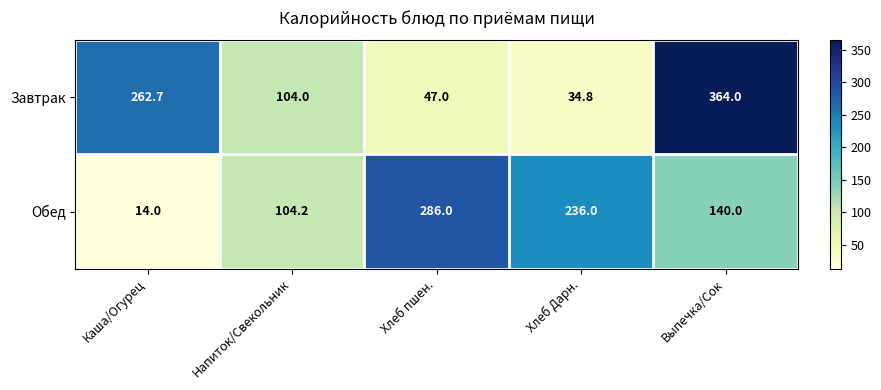

Which series changed the most between Напиток/Свекольник and Хлеб пшен.?

Обед